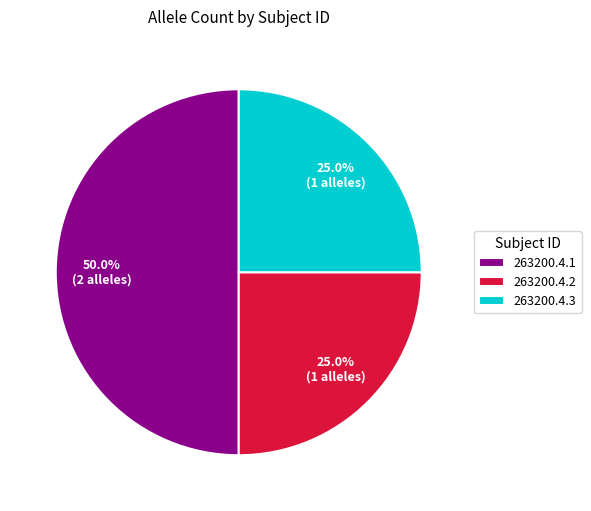

Combined, do 263200.4.1 and 263200.4.2 account for over 50%?

Yes